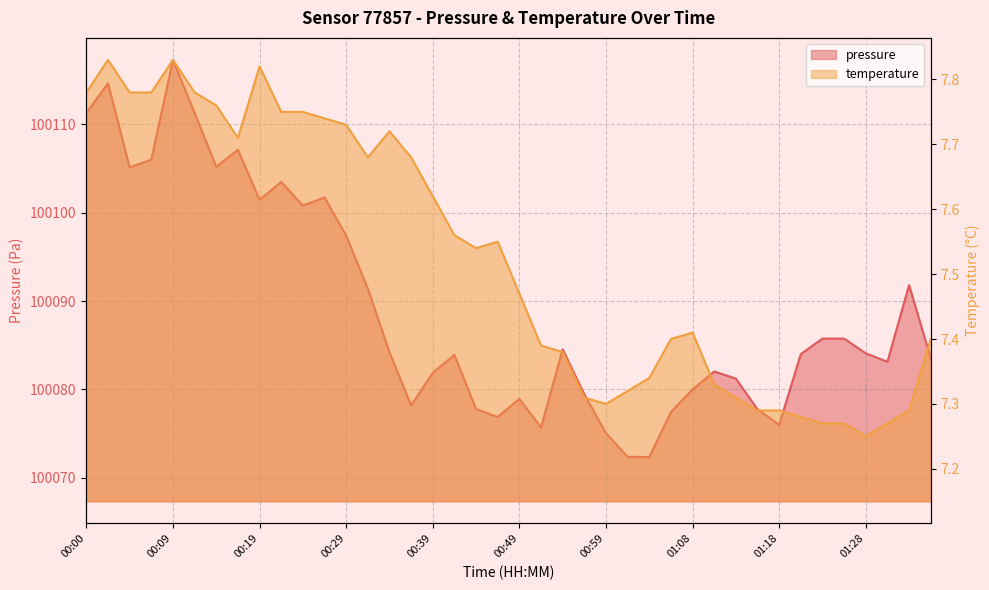

Is the value of pressure at 00:36 greater than the value of temperature at 00:17?

Yes